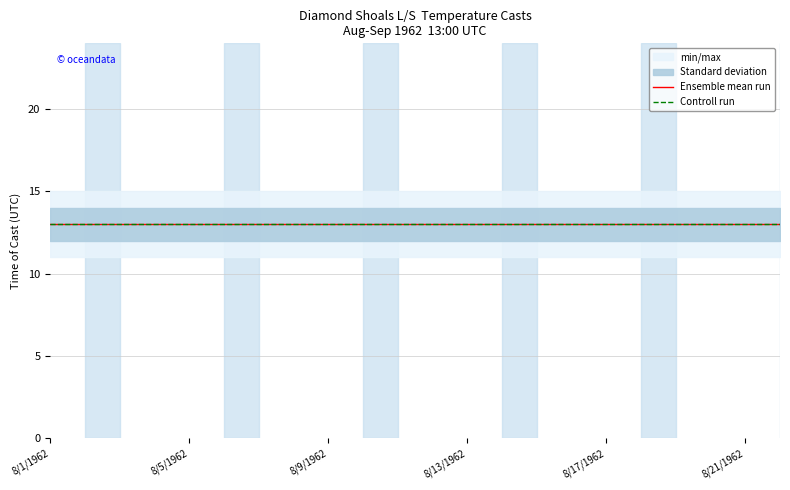

What is the approximate value of Standard deviation at 17?

1